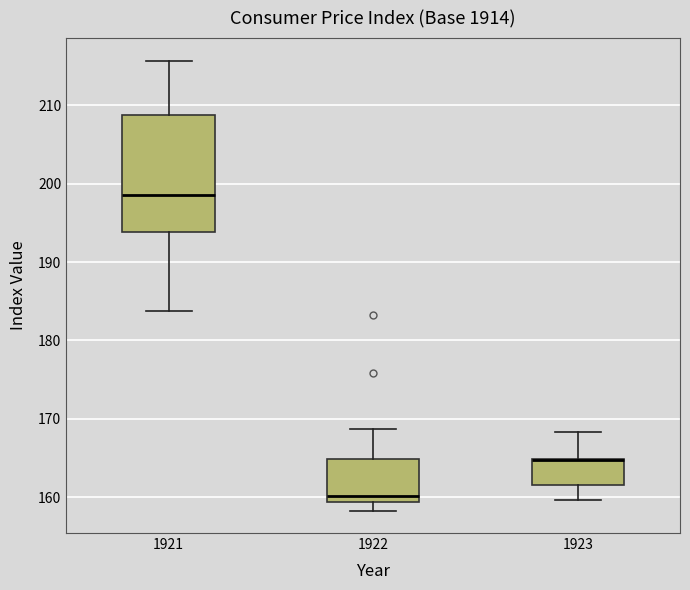

Reading left to right, transcribe this box plot: for each box, give where its median line is, the range the box spans, and where its two whiskers end, as read against the y-axis. The values are not printed on the chart, so give them approximately, as read against the axis.

1921: median 199, box 194 to 209, whiskers 184 to 216
1922: median 160, box 159 to 165, whiskers 158 to 169
1923: median 165 (drawn on the box's upper edge), box 162 to 165, whiskers 160 to 168